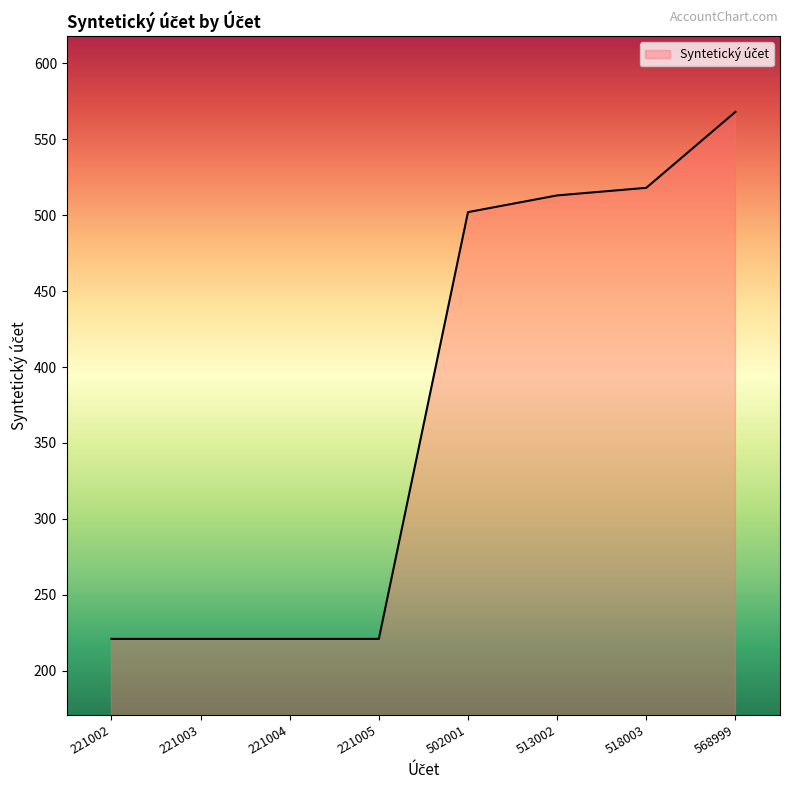

True or false: the data shows 817 at 518003.

False